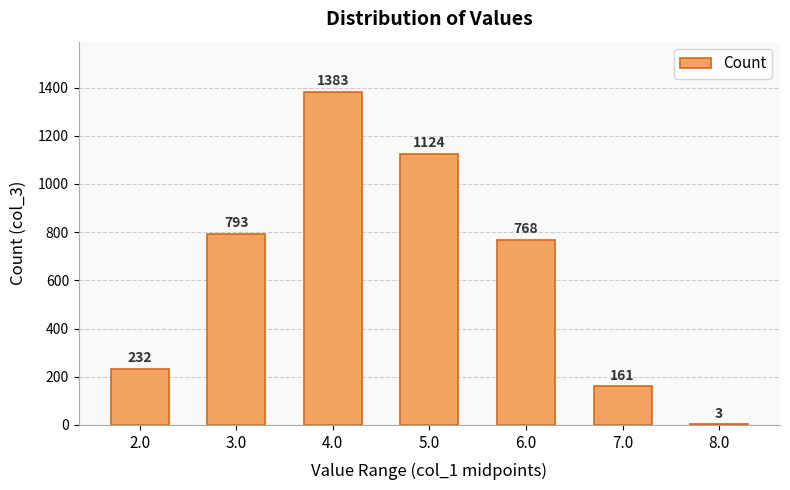

What is the change in value from 3.0 to 7.0?

-632